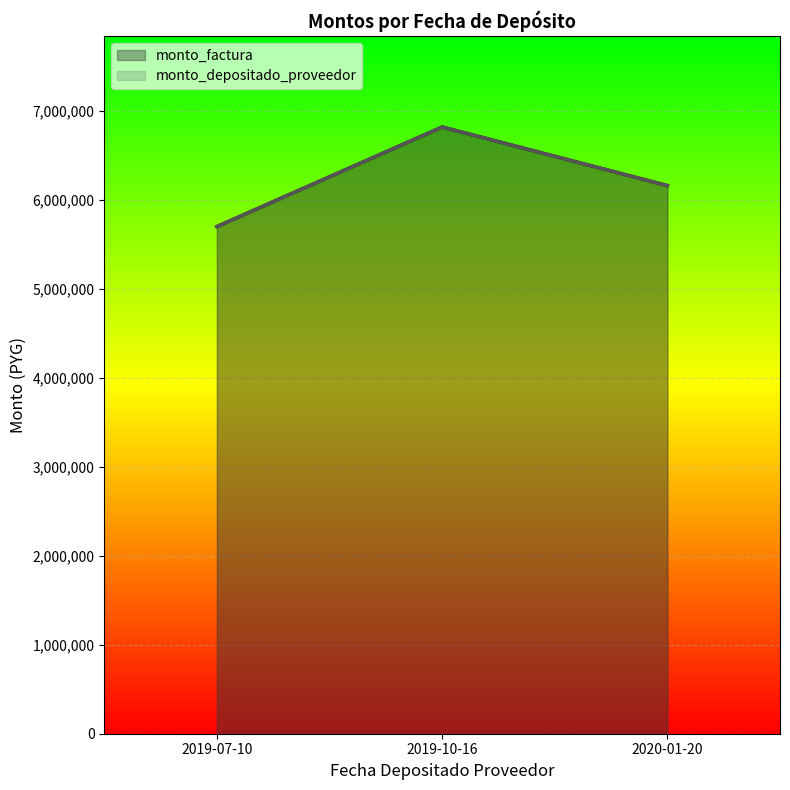

What is the label of the 3rd point from the right?

2019-07-10